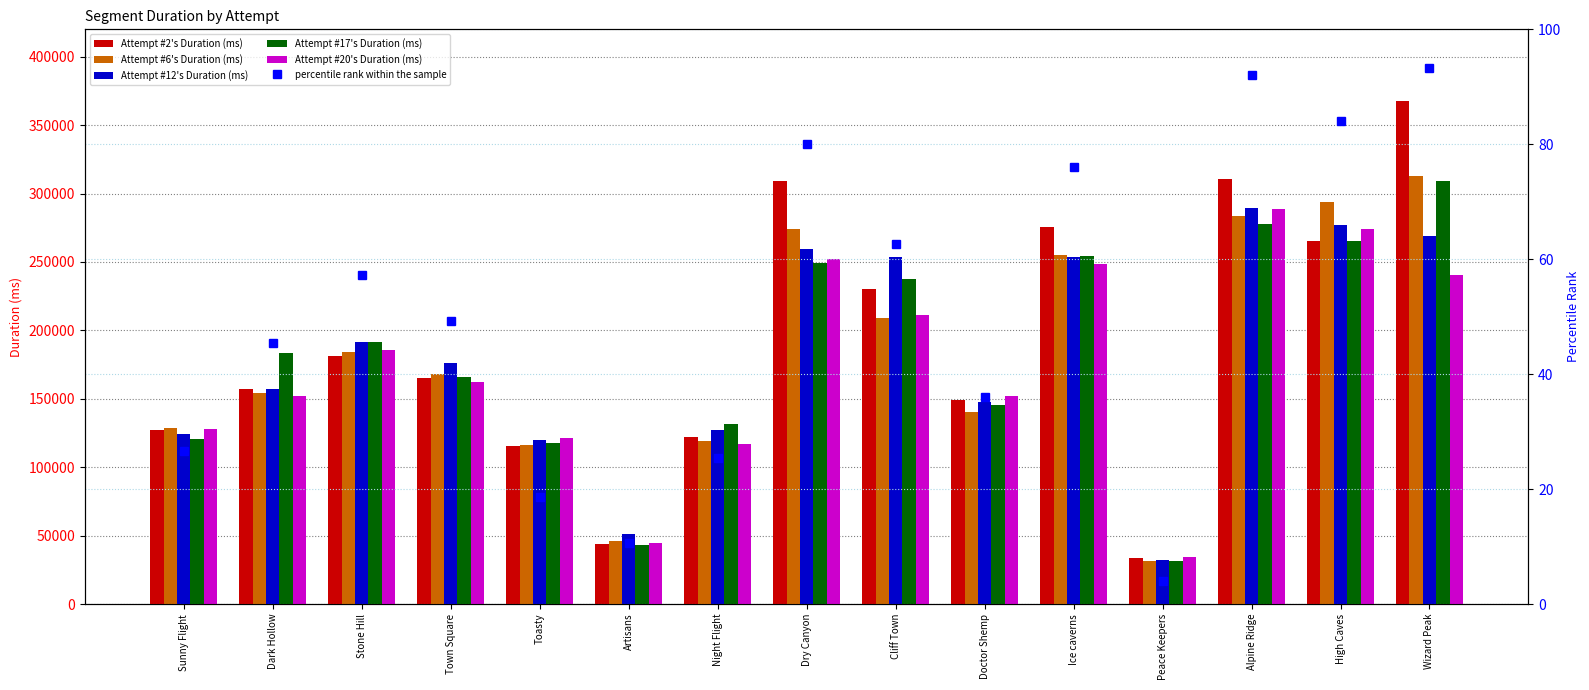

What is the sum of the Attempt #17's Duration (ms) values at Alpine Ridge and Toasty?

394876